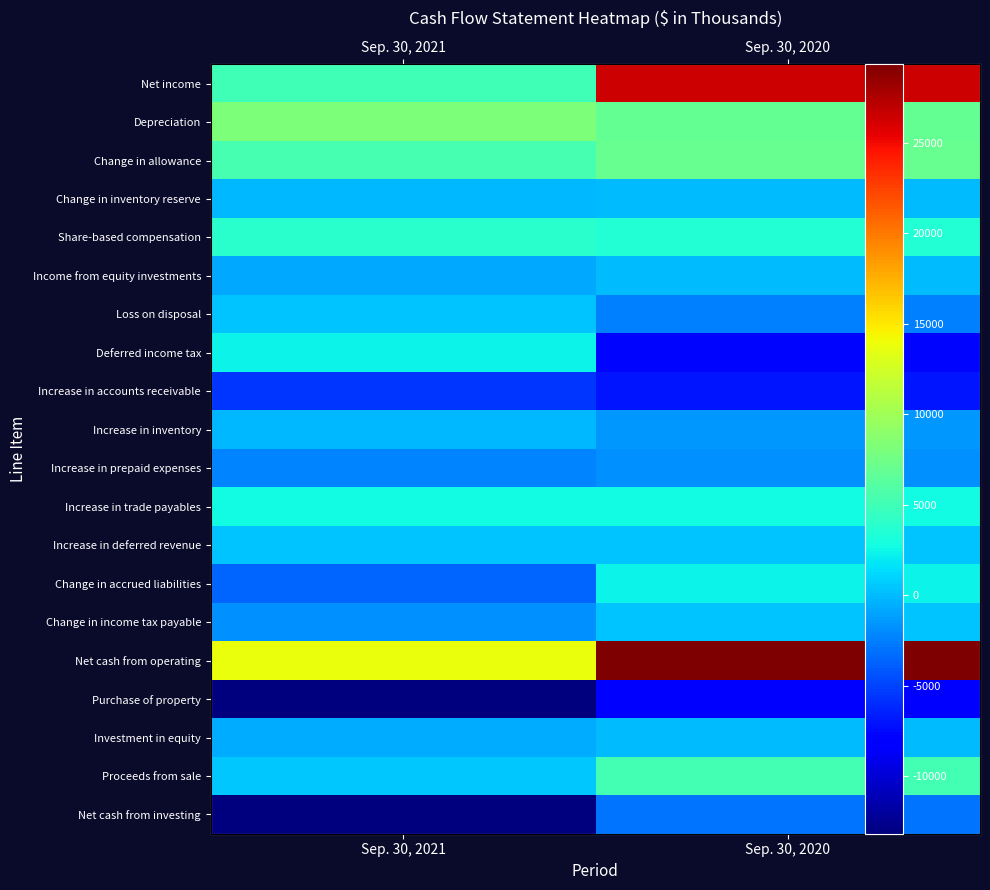

How many values in Loss on disposal are above zero?

1